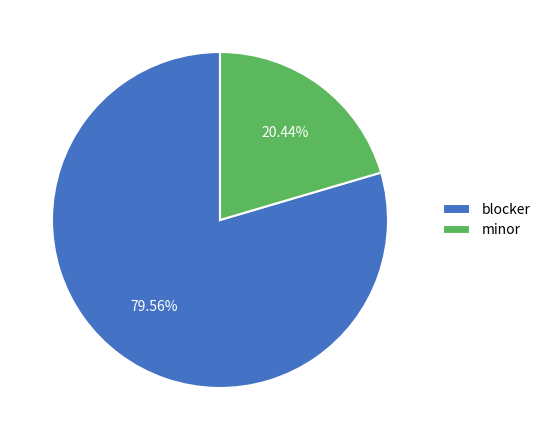

To the nearest percent, what is the difference between the blocker and minor slice percentages?

59%